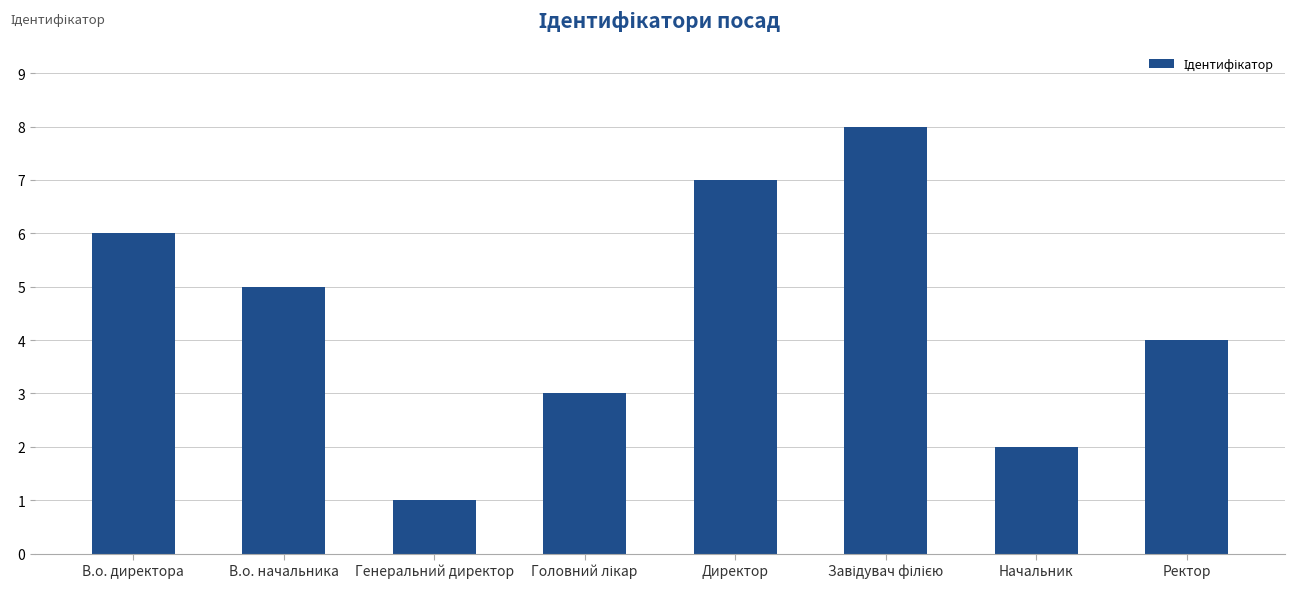

What is the sum of all values?

36